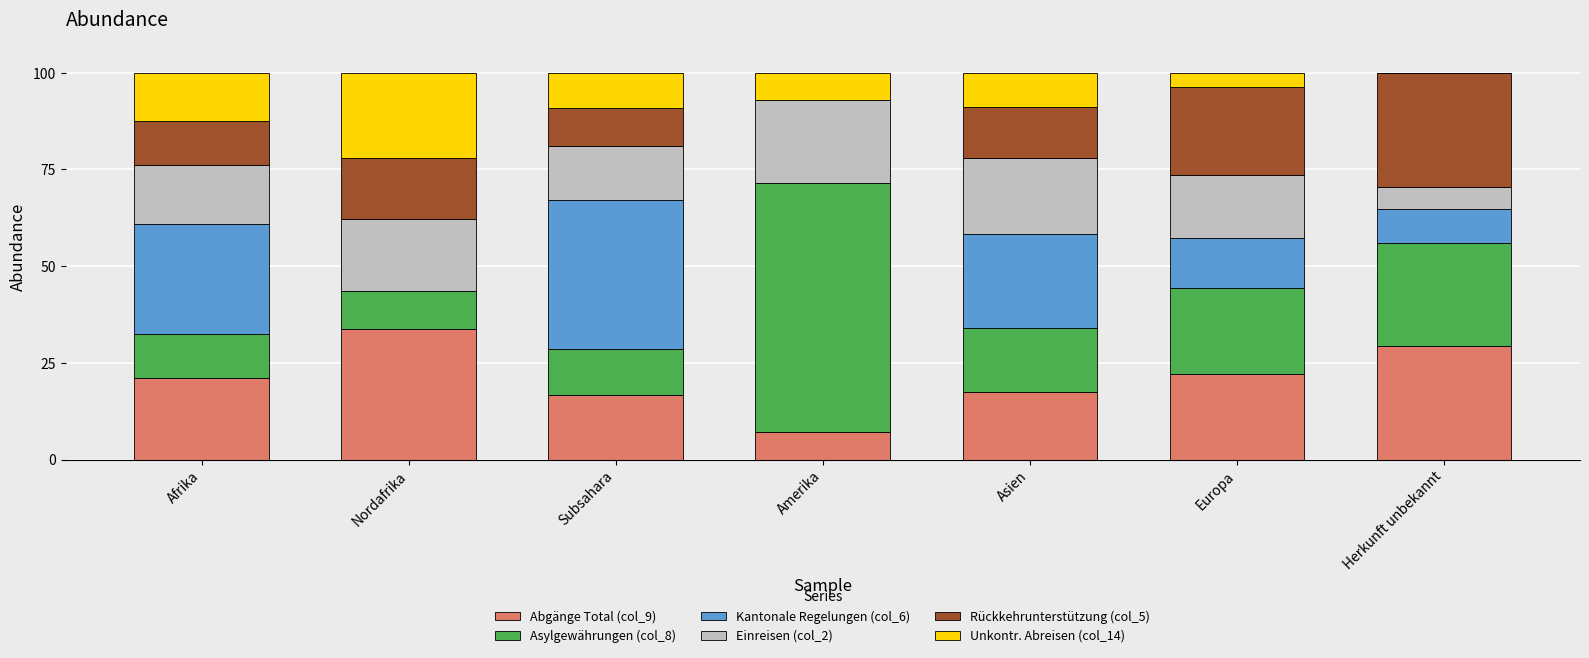

Does the chart contain stacked bars?

Yes